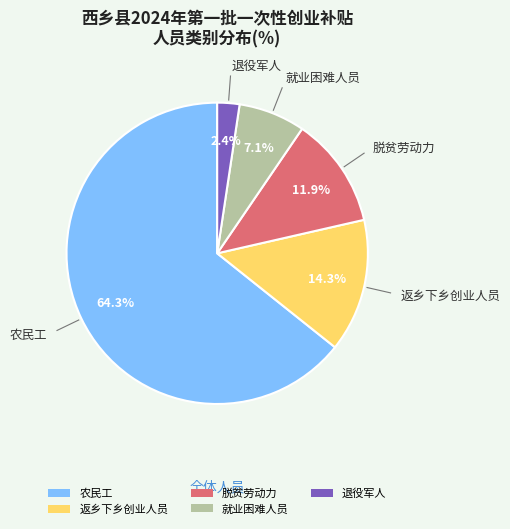

How many segments does this pie chart have?

5